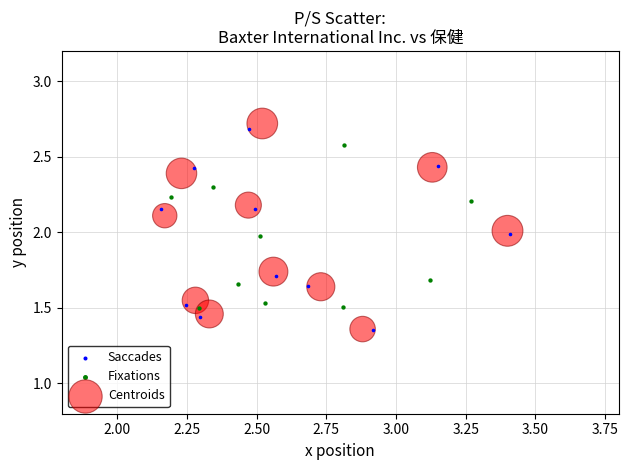

Which series has the widest spread of Y values?

Centroids